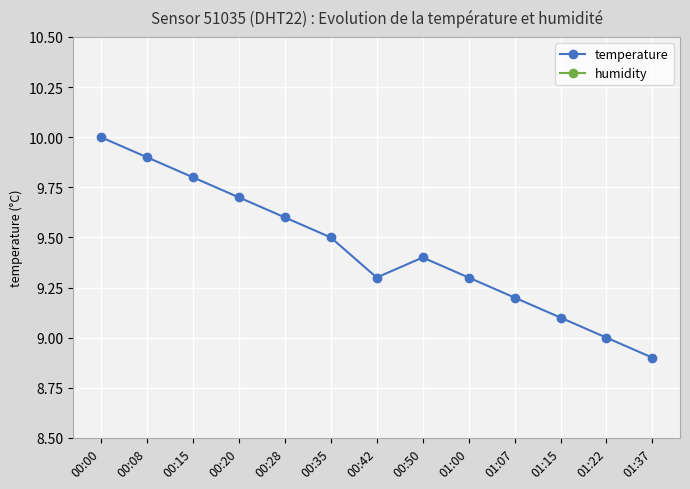

At which category is the sum across all series the highest?

00:00